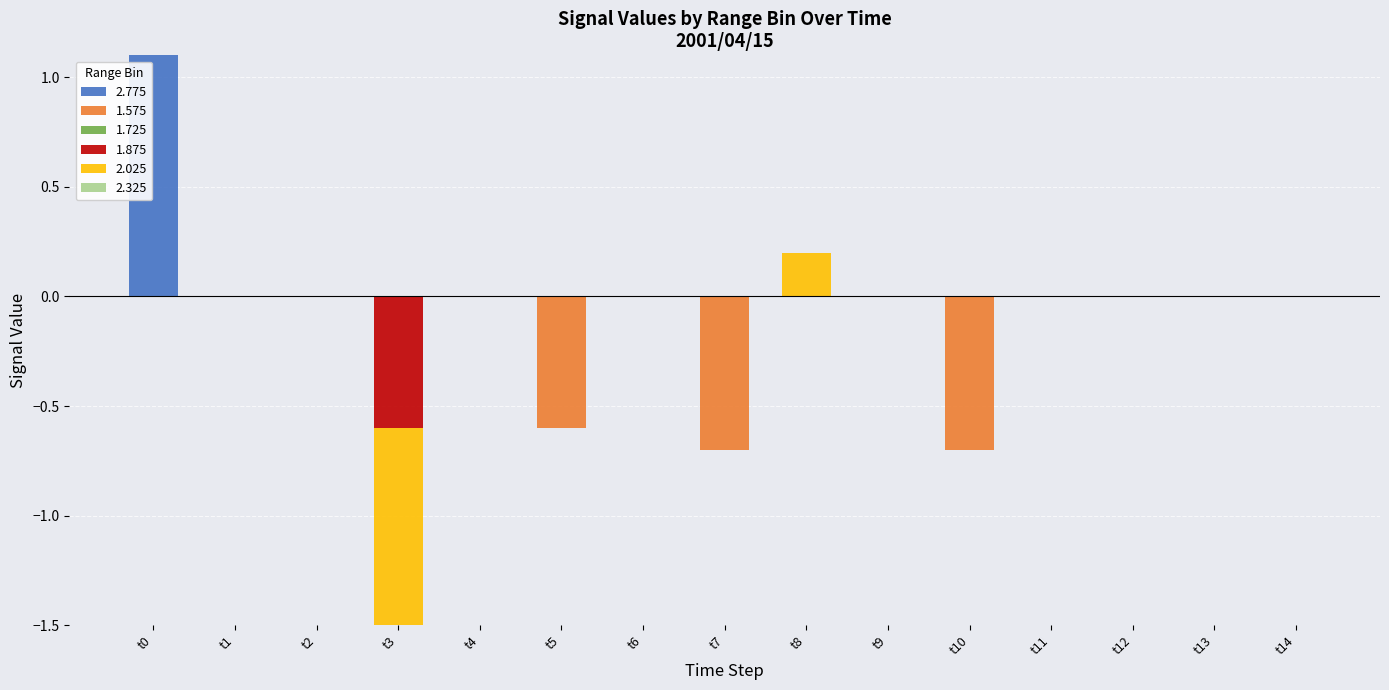

Is the value of 2.775 at t0 greater than the value of 1.875 at t3?

Yes